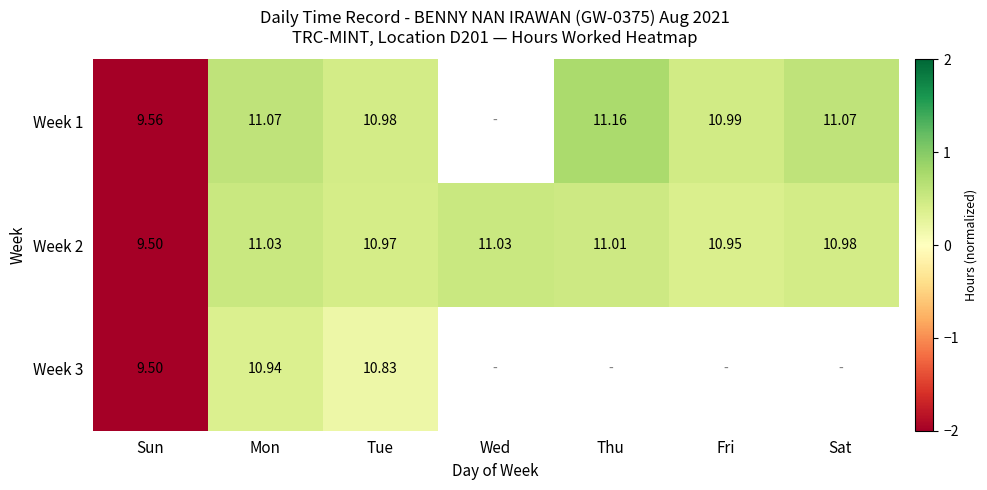

Count the number of data series in this chart.

3